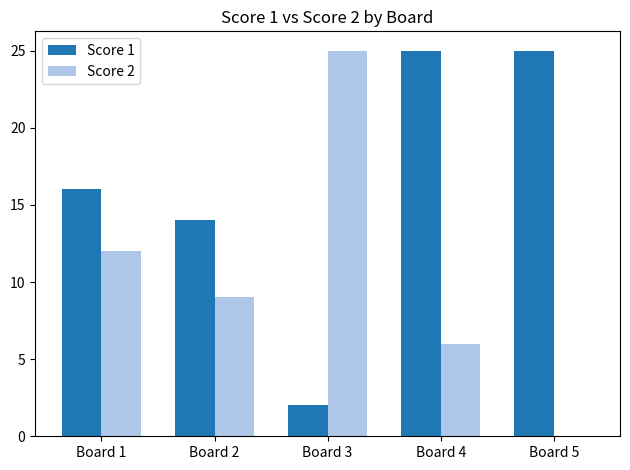

What is the spread (max minus min) of values at Board 3?

23